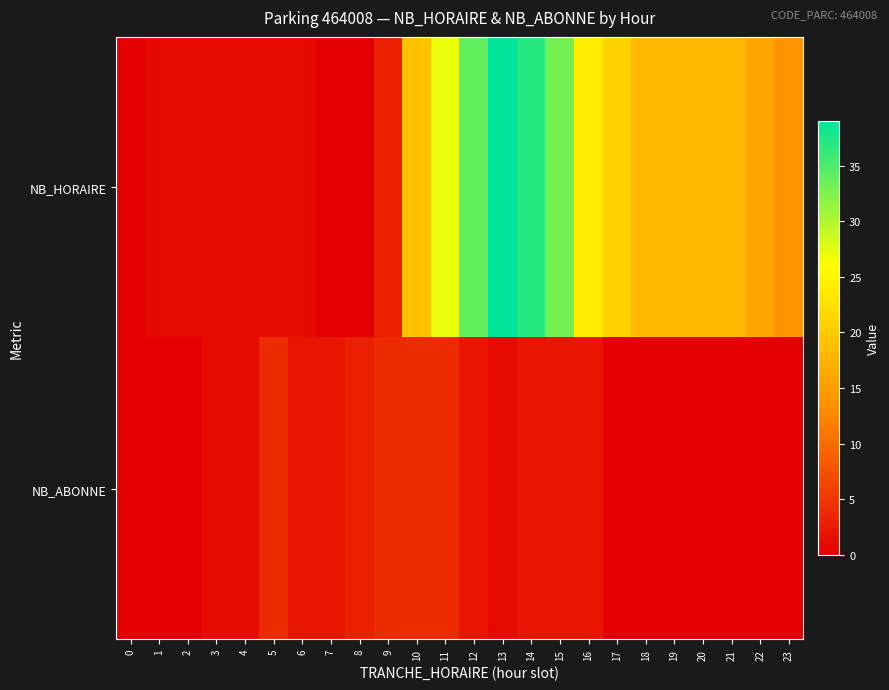

Rank the series at 20 from highest to lowest value.

NB_HORAIRE, NB_ABONNE